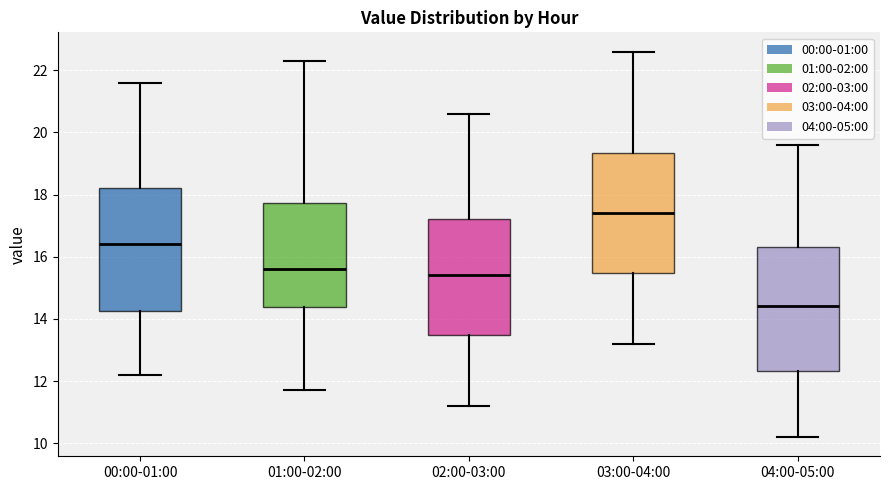

Reading left to right, read every box against the y-axis: the position of its median line, the range the box covers, and the ends of its whiskers. The values are not printed on the chart, so give them approximately, as read against the axis.

00:00-01:00: median 16.4, box 14.2 to 18.2, whiskers 12.2 to 21.6
01:00-02:00: median 15.6, box 14.4 to 17.8, whiskers 11.8 to 22.4
02:00-03:00: median 15.4, box 13.4 to 17.2, whiskers 11.2 to 20.6
03:00-04:00: median 17.4, box 15.4 to 19.4, whiskers 13.2 to 22.6
04:00-05:00: median 14.4, box 12.4 to 16.4, whiskers 10.2 to 19.6